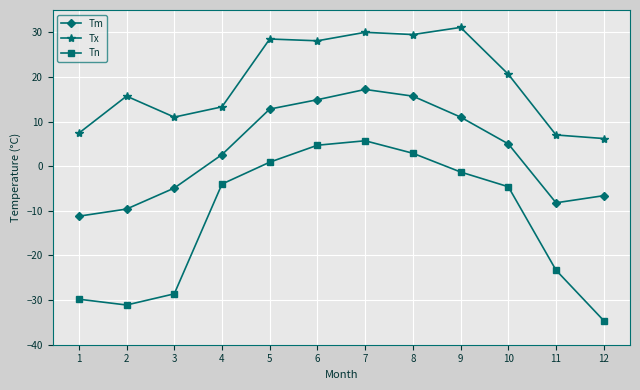

True or false: Tn and Tm cross at least once.

False